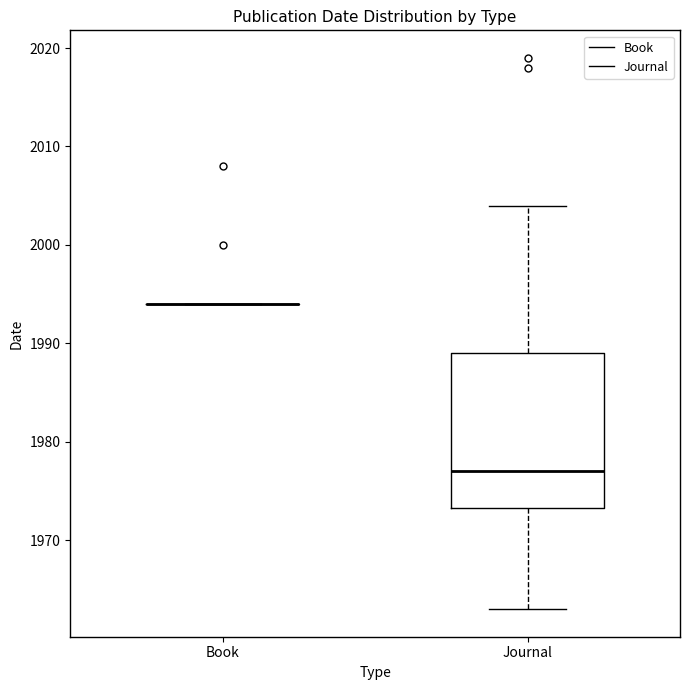

Reading left to right, transcribe this box plot: for each box, give where its median line is, the range the box spans, and where its two whiskers end, as read against the y-axis. The values are not printed on the chart, so give them approximately, as read against the axis.

Book: box collapsed to a line at 1994, whiskers 1994 to 1994
Journal: median 1977, box 1973 to 1989, whiskers 1963 to 2004